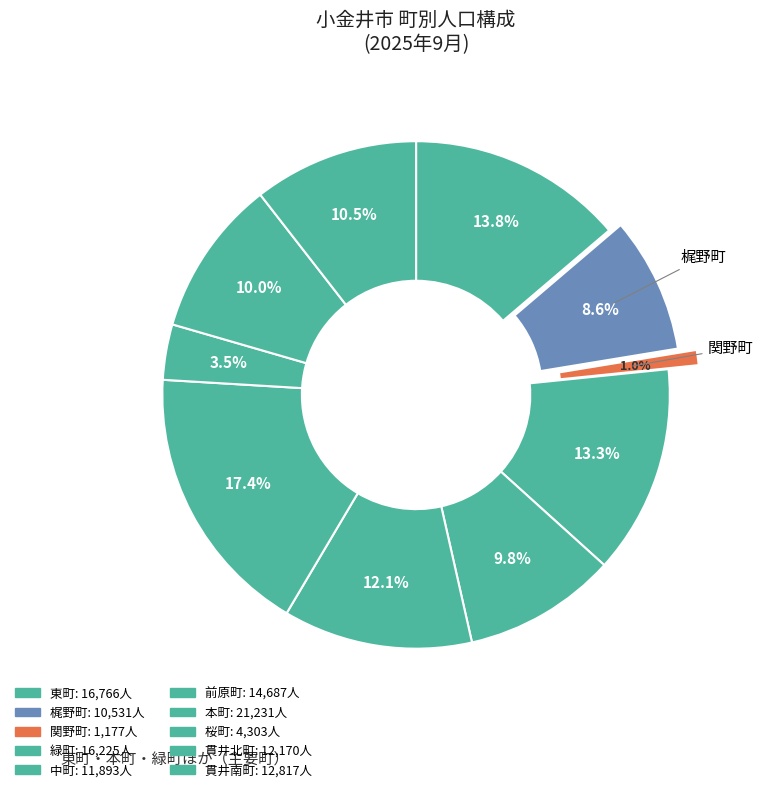

True or false: 関野町 accounts for 11% of the total.

False